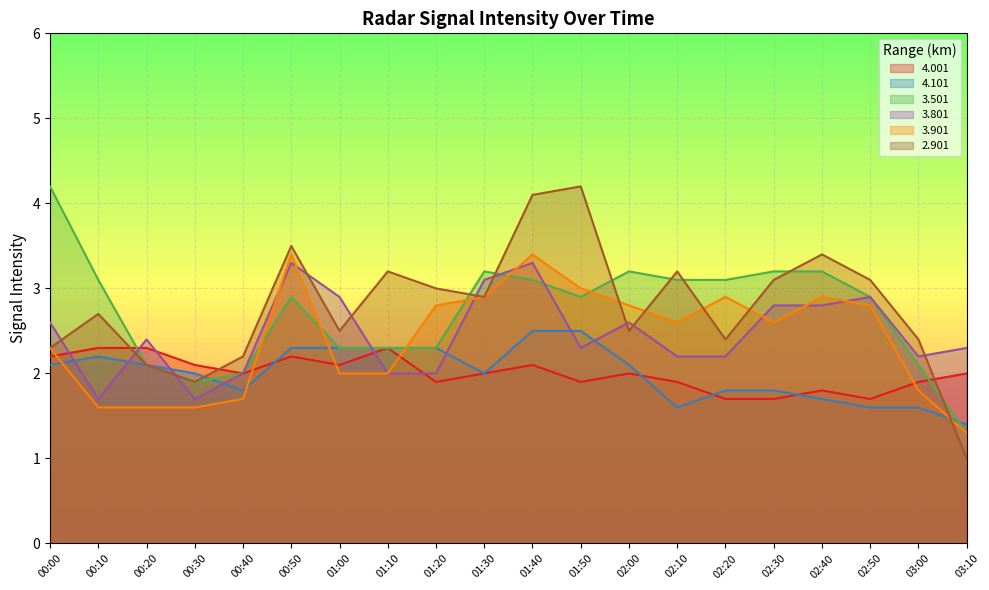

Where does the 3.501 series first go above 2?

00:00